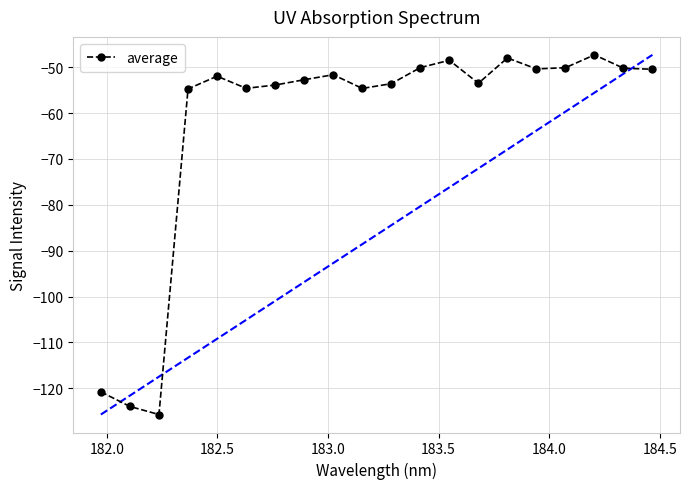

True or false: average has more than 0 points higher than both neighbors.

True